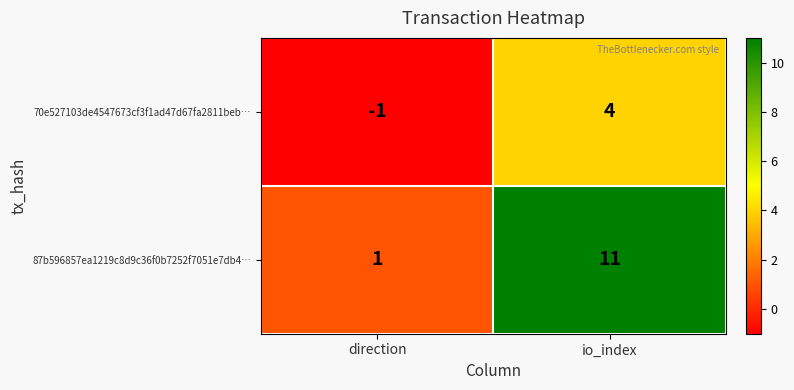

Reading left to right, what are all the values shown in this chart?

70e527103de4547673cf3f1ad47d67fa2811beb…: -1	4
87b596857ea1219c8d9c36f0b7252f7051e7db4…: 1	11